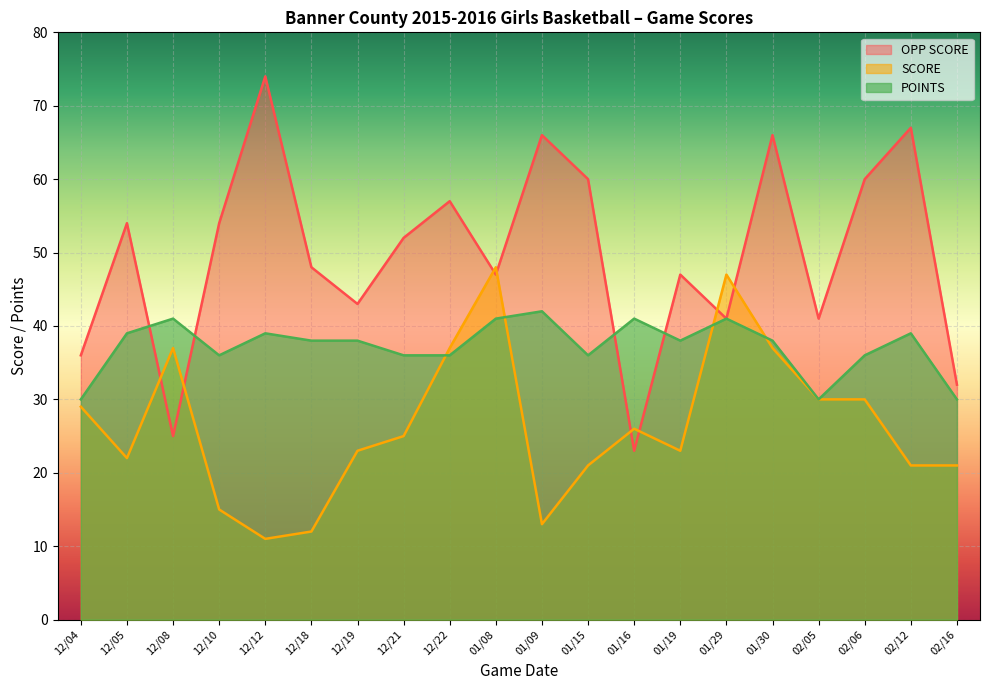

At which category is the sum across all series the highest?

01/30